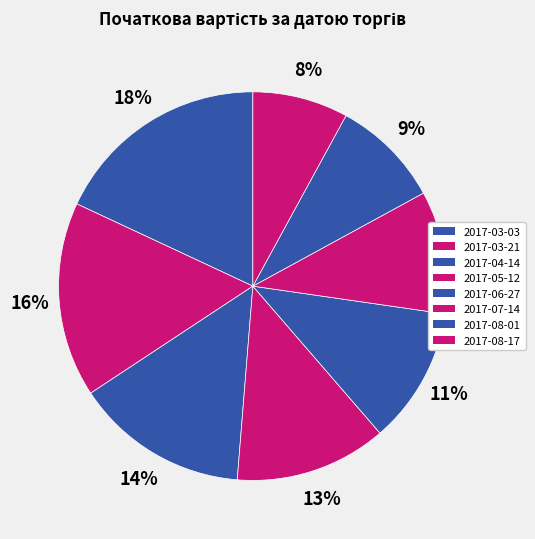

Between 2017-05-12 and 2017-03-03, which is larger?

2017-03-03